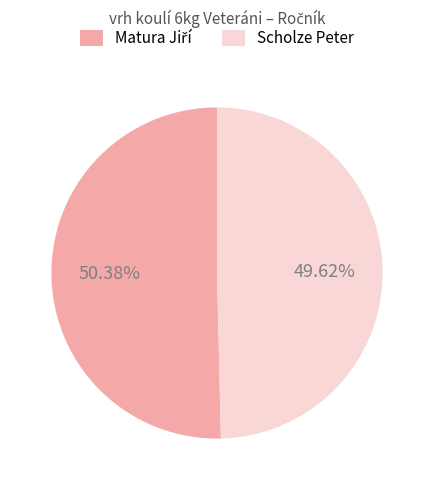

Which slice is the smallest?

Scholze Peter